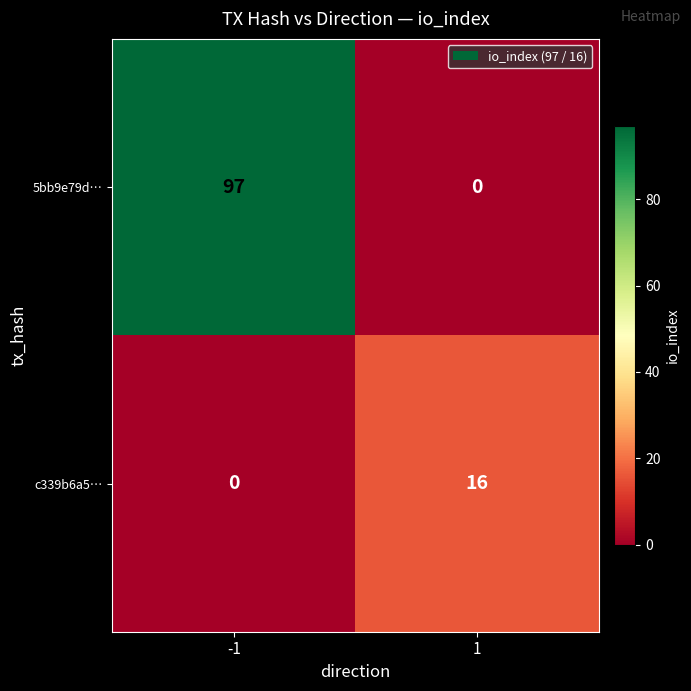

What is the difference between the maximum and minimum values in the c339b6a5… series?

16